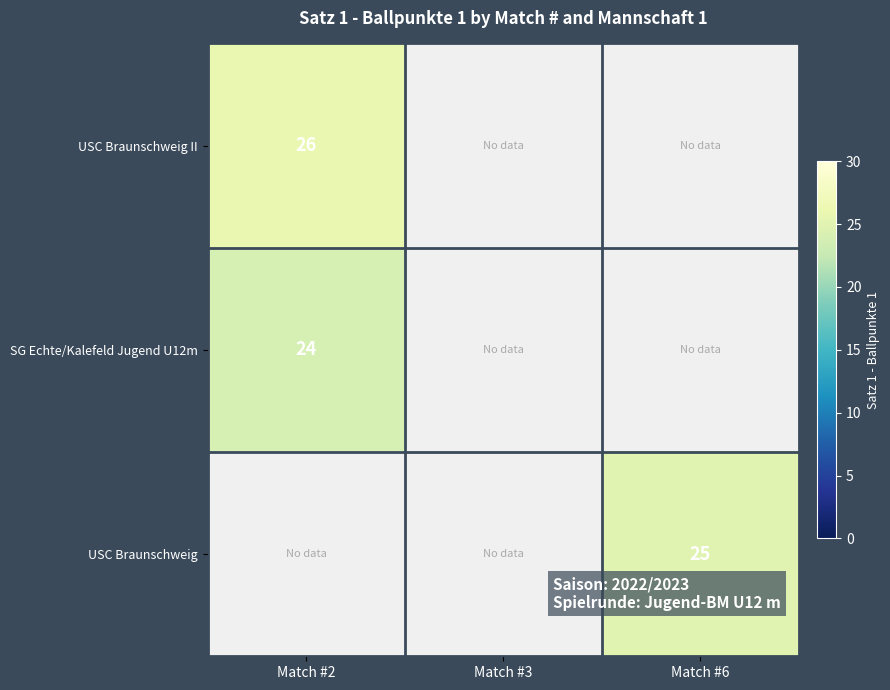

The value of SG Echte/Kalefeld Jugend U12m at Match #2 is 35. True or false?

False